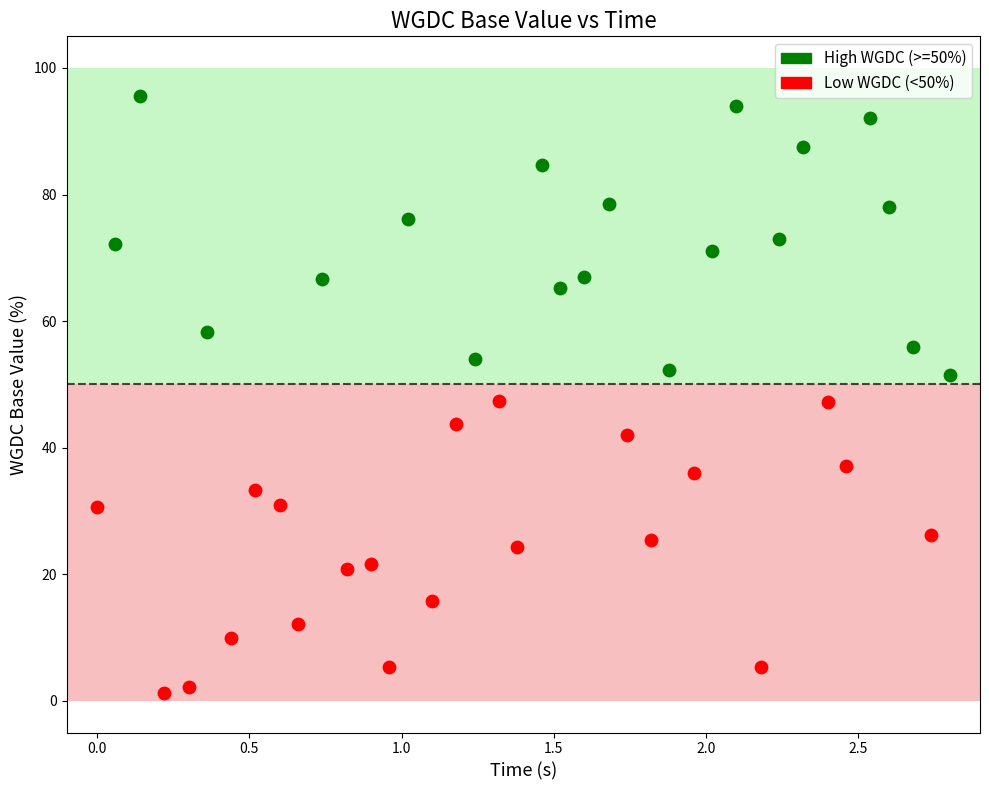

Which series has the widest spread of Y values?

Low WGDC (<50%)